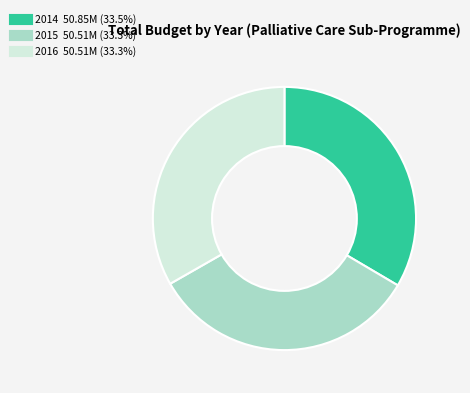

Do 2015 and 2016 together represent more than half of the pie?

Yes